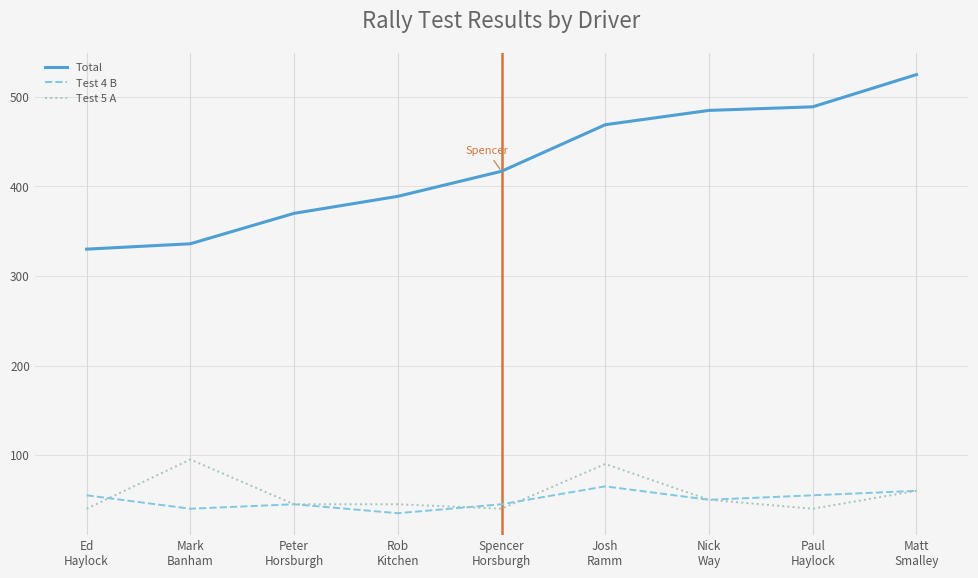

Reading left to right, extract all data points from this chart.

Total: Ed
Haylock=330	Mark
Banham=336	Peter
Horsburgh=370	Rob
Kitchen=389	Spencer
Horsburgh=417	Josh
Ramm=469	Nick
Way=485	Paul
Haylock=489	Matt
Smalley=525
Test 4 B: Ed
Haylock=55	Mark
Banham=40	Peter
Horsburgh=45	Rob
Kitchen=35	Spencer
Horsburgh=45	Josh
Ramm=65	Nick
Way=50	Paul
Haylock=55	Matt
Smalley=60
Test 5 A: Ed
Haylock=40	Mark
Banham=95	Peter
Horsburgh=45	Rob
Kitchen=45	Spencer
Horsburgh=40	Josh
Ramm=90	Nick
Way=50	Paul
Haylock=40	Matt
Smalley=60